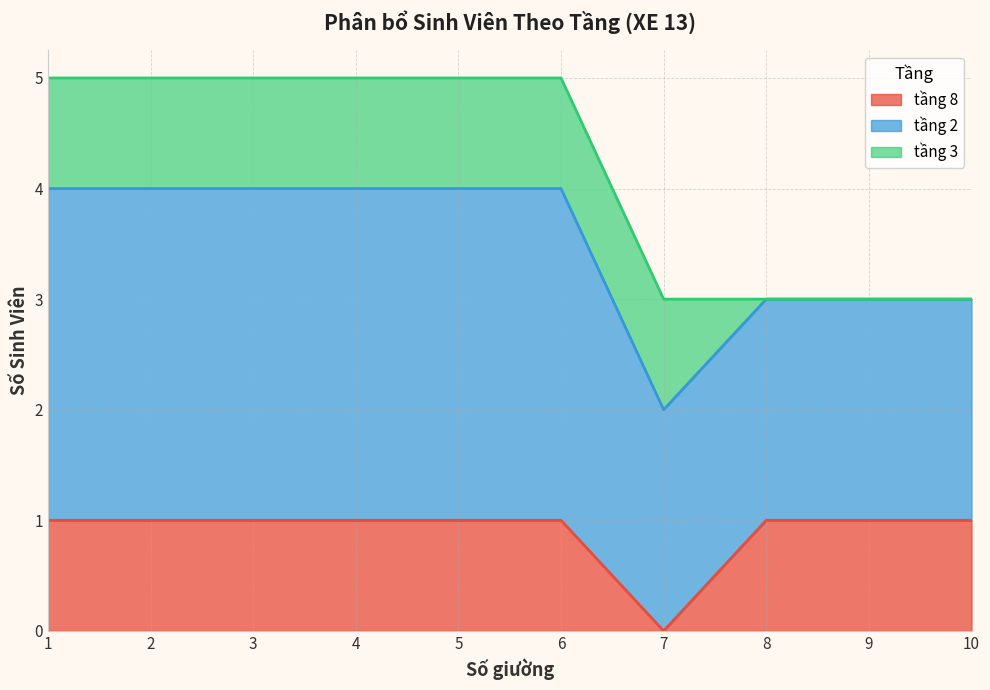

The tầng 8 series shows 0 at 1. True or false?

False